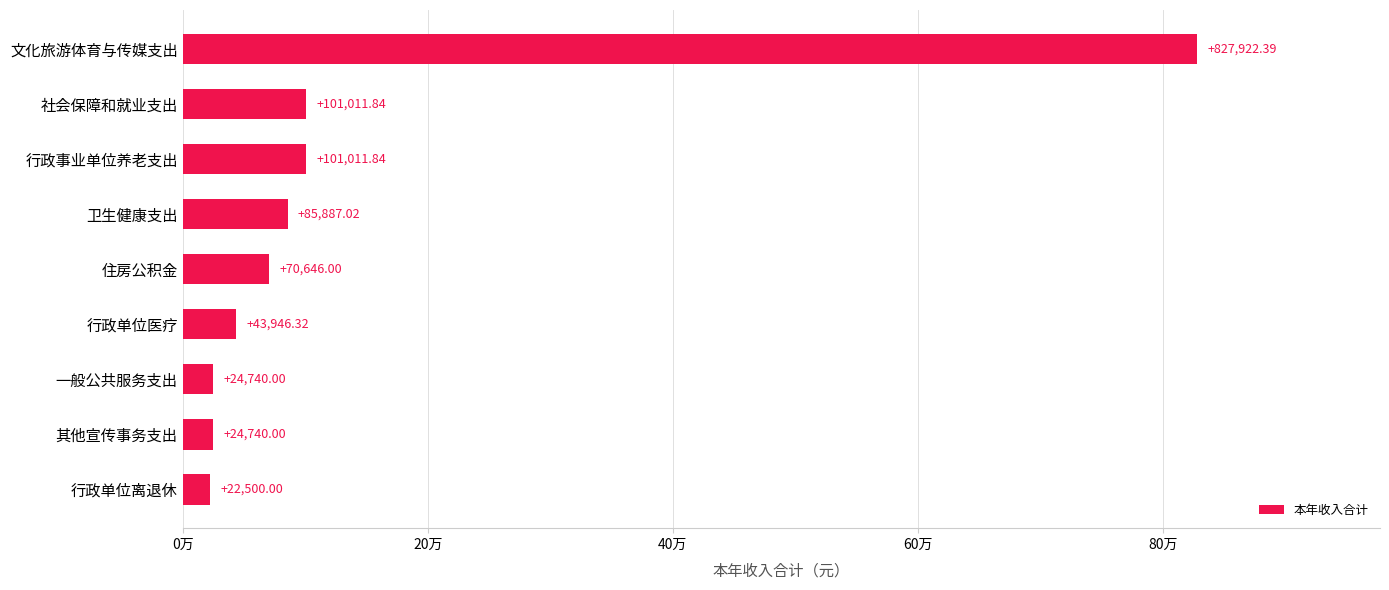

At which category does the chart reach its peak across all series?

文化旅游体育与传媒支出